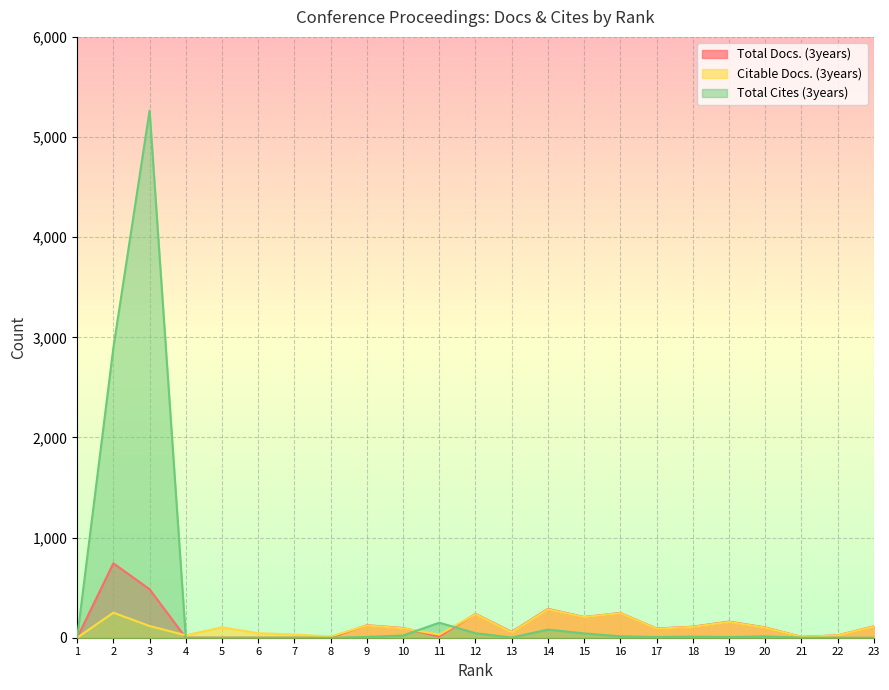

How many positive values does the Citable Docs. (3years) series have?

22